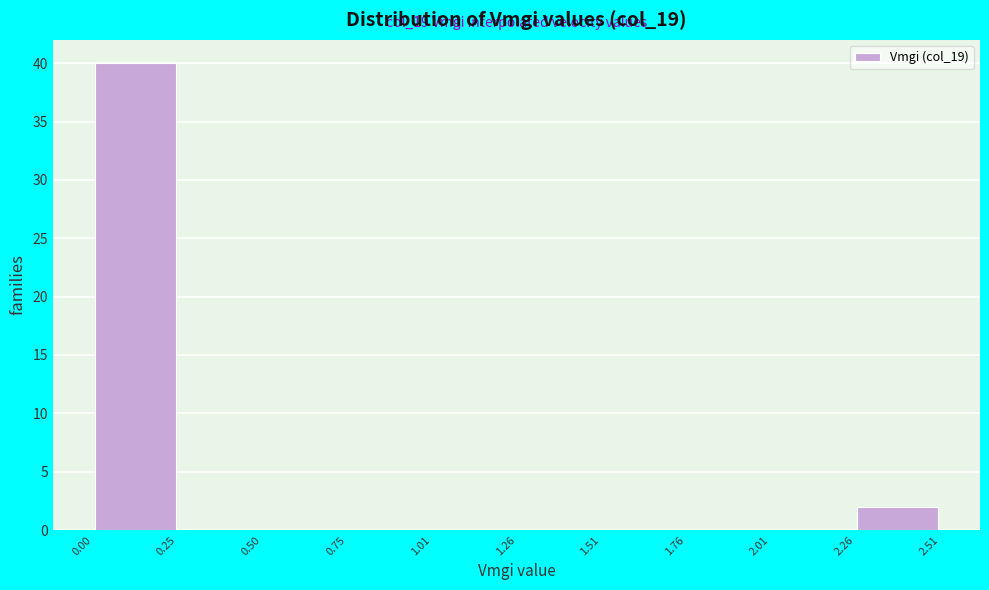

Which range on the x-axis has the tallest bar?

0.00 to 0.25